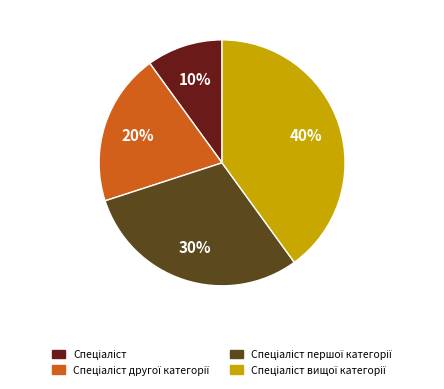

How many segments does this pie chart have?

4